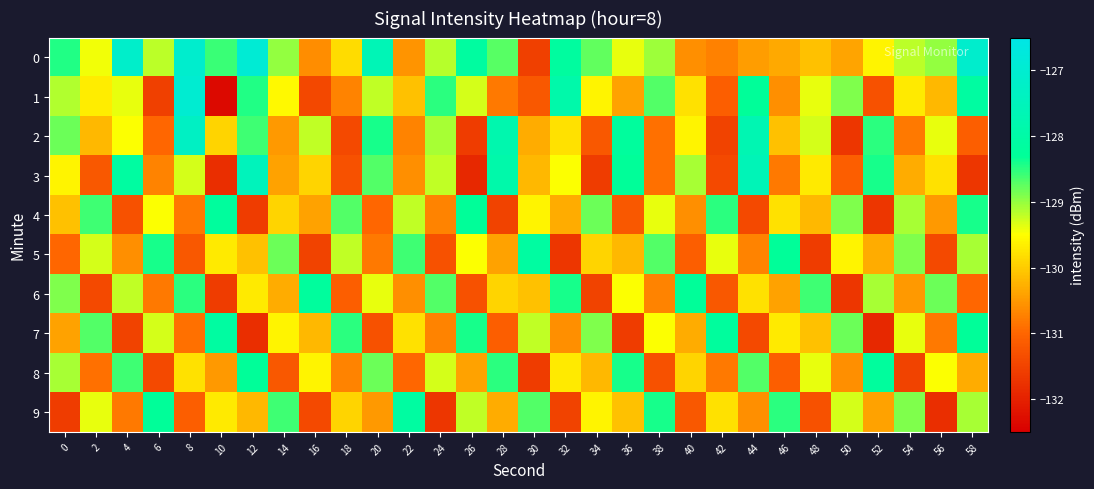

What is the total value across all series at 48?

-1299.7